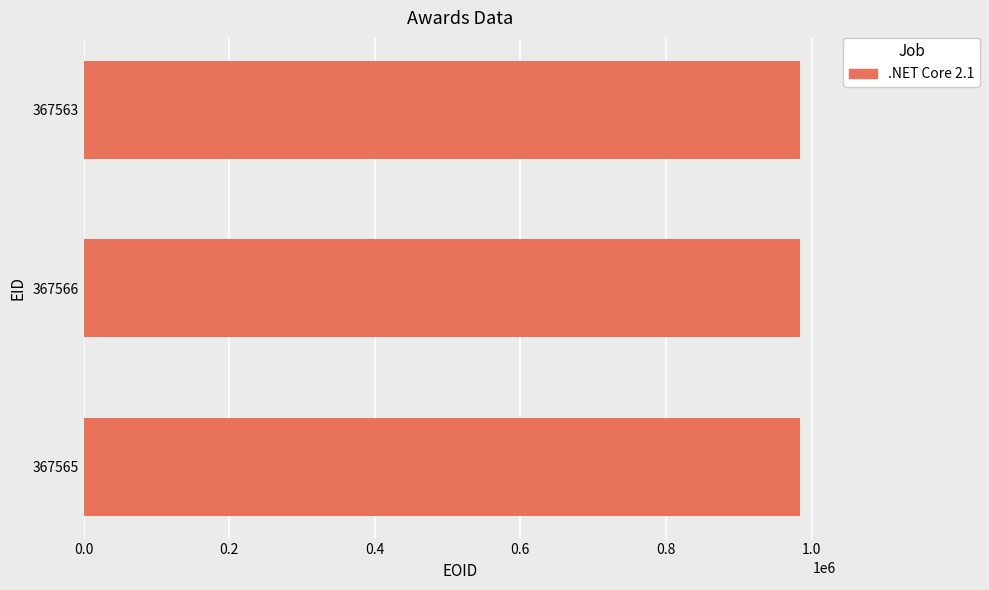

How many bars are there in total?

3